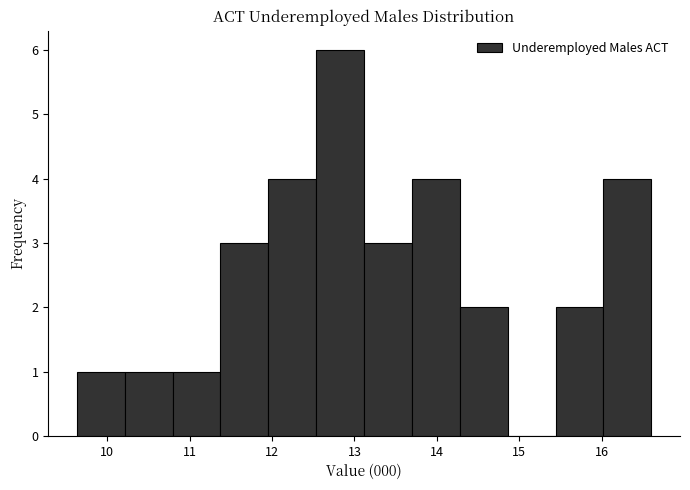

Reading left to right, transcribe this chart: for each bar, give the range it covers on the x-axis and its height. Neither the bar edges nor the heights are printed on the chart, so give them approximately, as read against the axes.

9.6 to 10.2: 1
10.2 to 10.8: 1
10.8 to 11.4: 1
11.4 to 12.0: 3
12.0 to 12.5: 4
12.5 to 13.1: 6
13.1 to 13.7: 3
13.7 to 14.3: 4
14.3 to 14.9: 2
14.9 to 15.4: 0
15.4 to 16.0: 2
16.0 to 16.6: 4